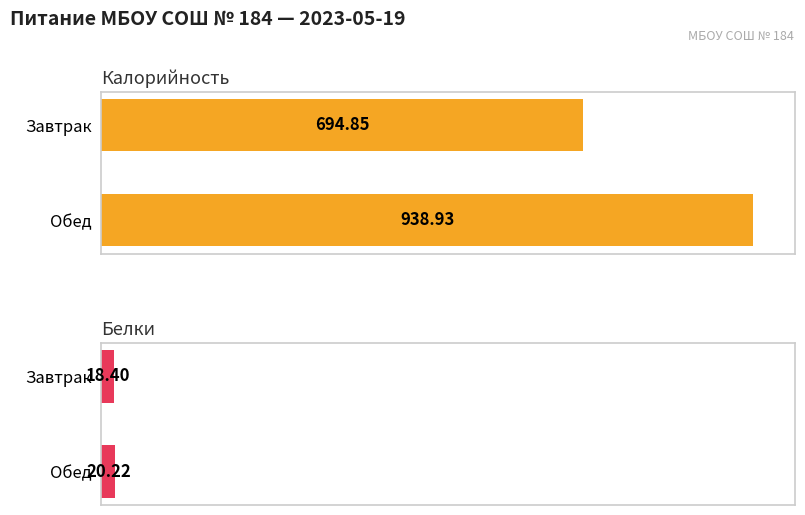

The value of Белки at Обед is 35.9. True or false?

False